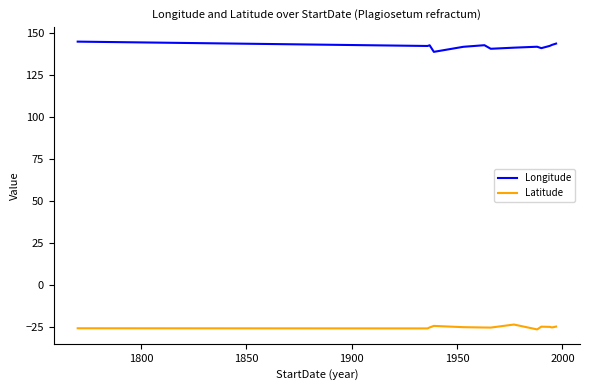

Rank the series by their average value, from highest to lowest.

Longitude, Latitude